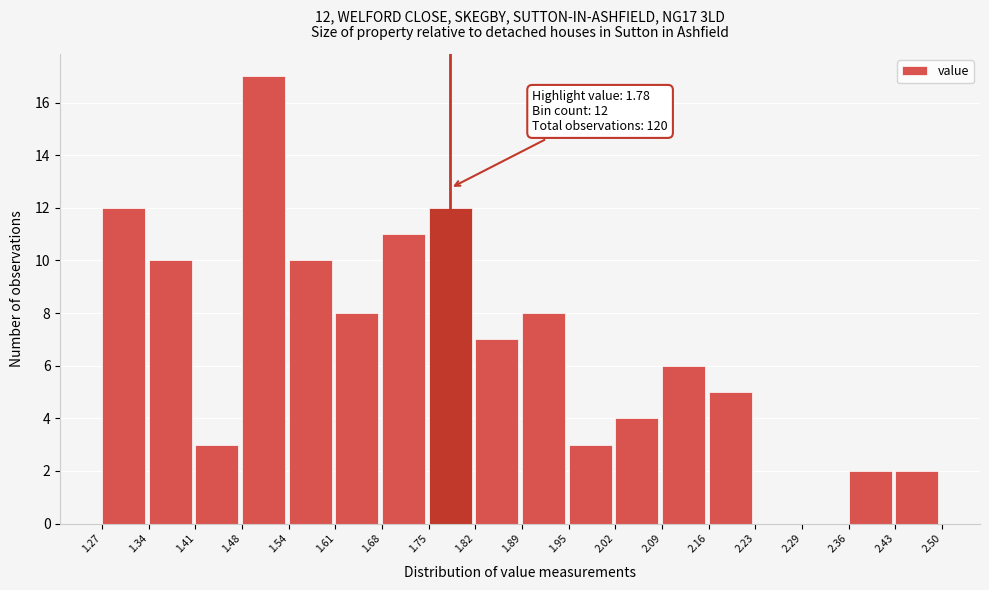

Which range on the x-axis has the tallest bar?

1.48 to 1.54